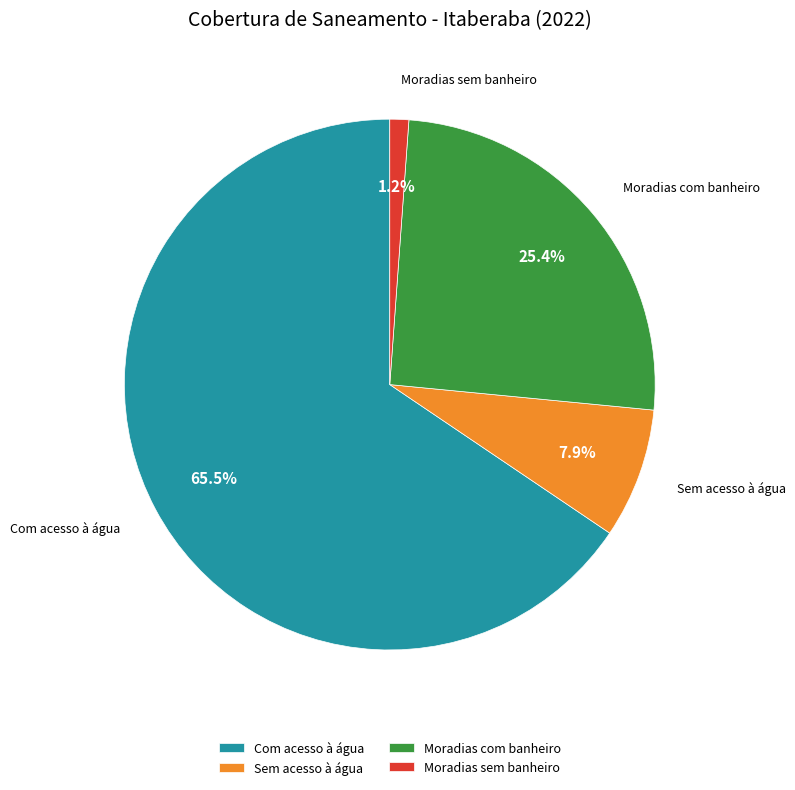

Does Com acesso à água account for over 50% of the chart?

Yes